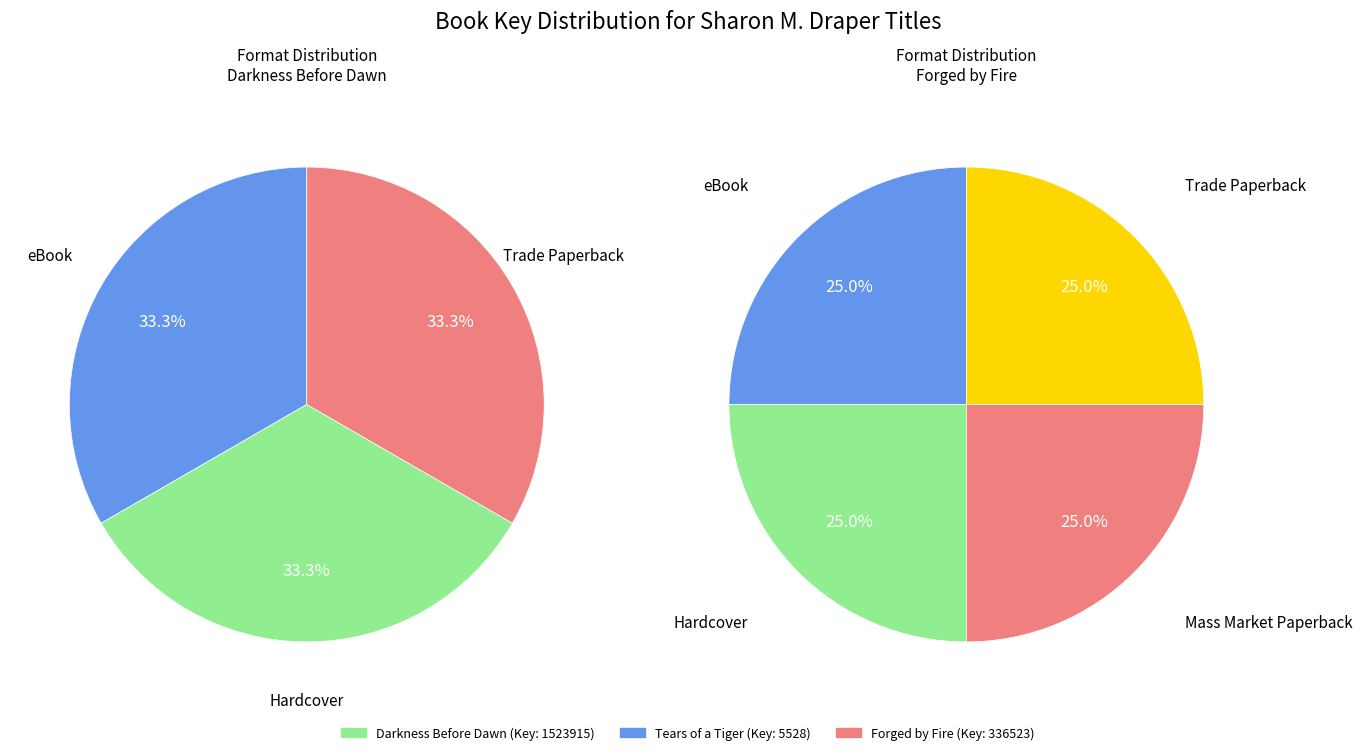

Combined, do Forged by Fire and Tears of a Tiger account for over 50%?

No